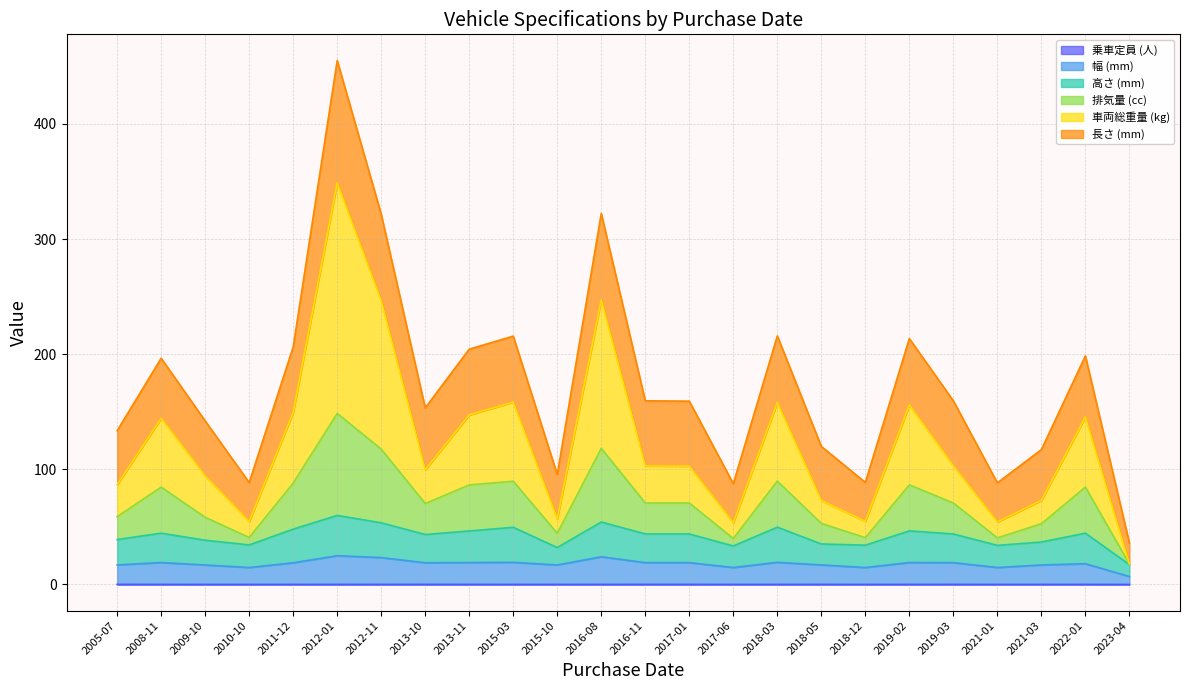

How many data points in 車両総重量 (kg) are less than 103?

12